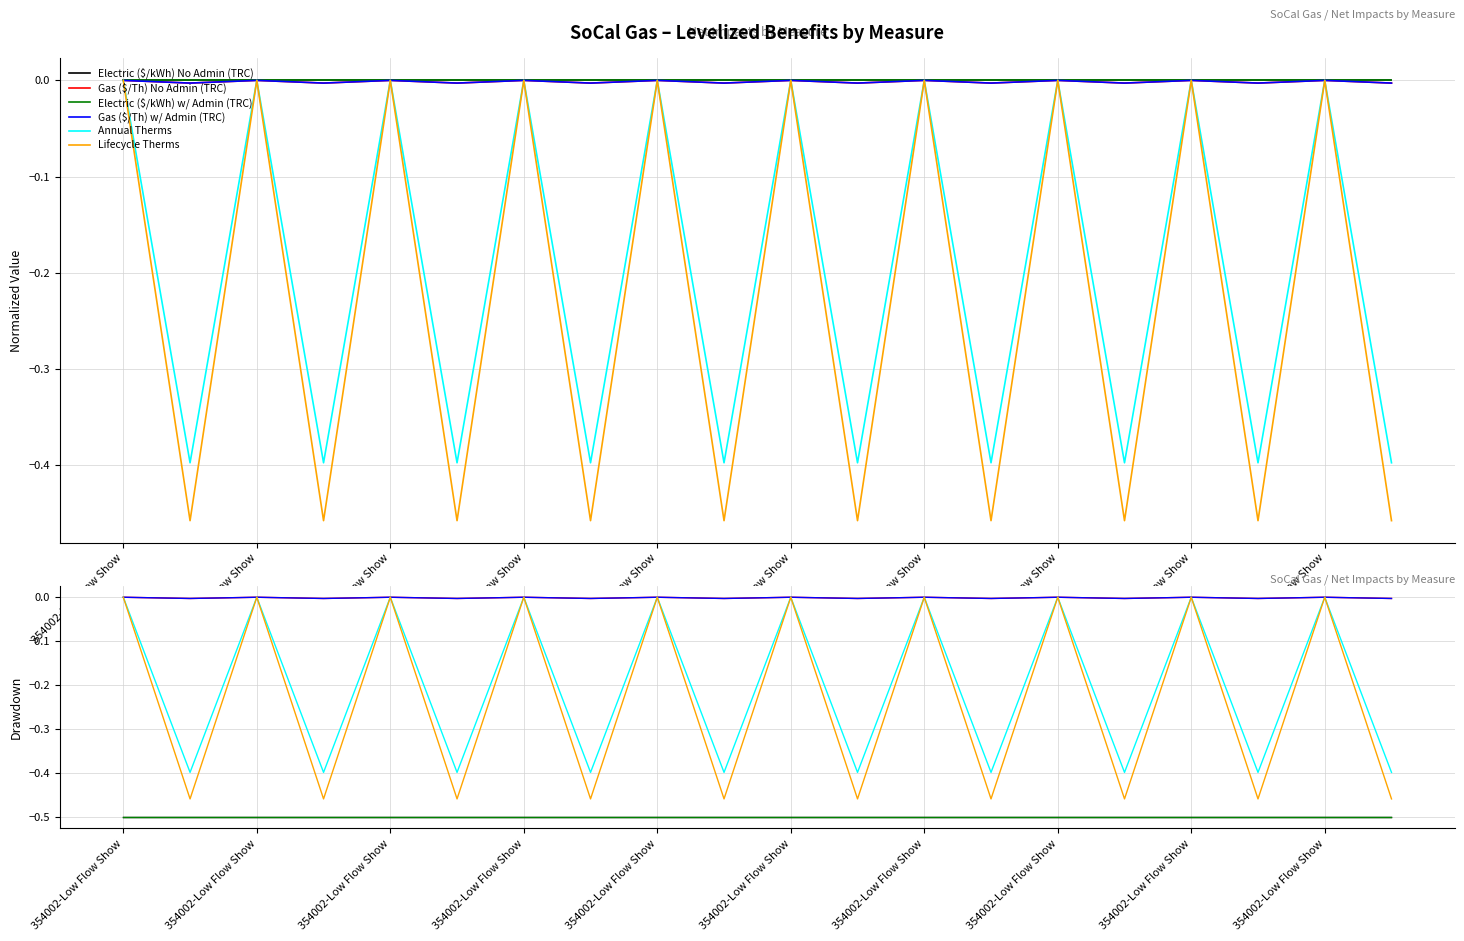

The Lifecycle Therms series shows -0.2 at 354002-Low Flow Show. True or false?

False